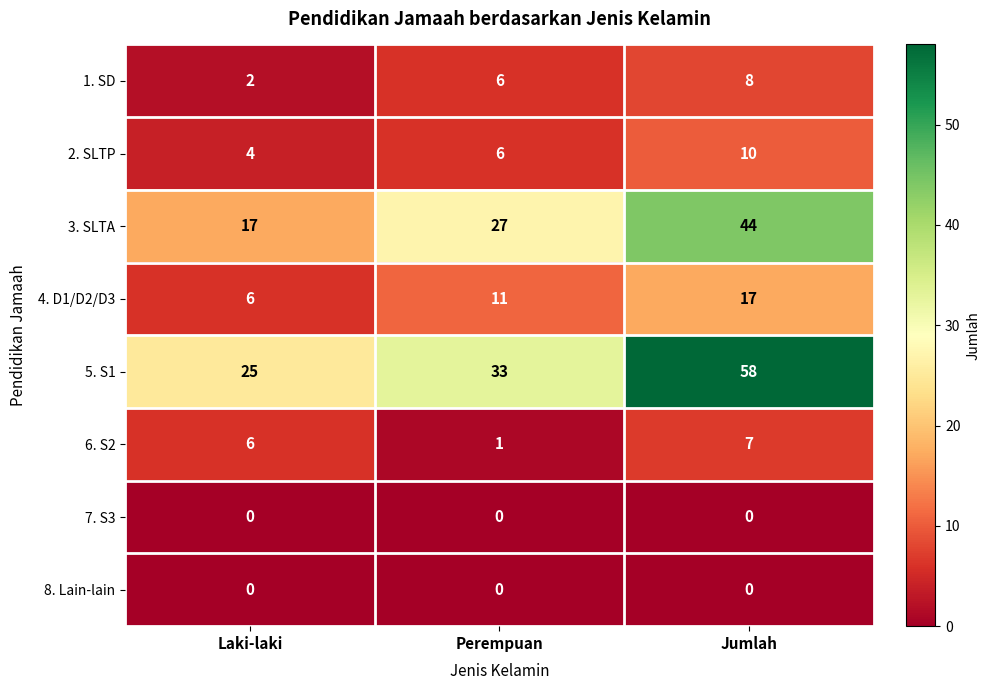

How many 3. SLTA values are between 17 and 44?

3